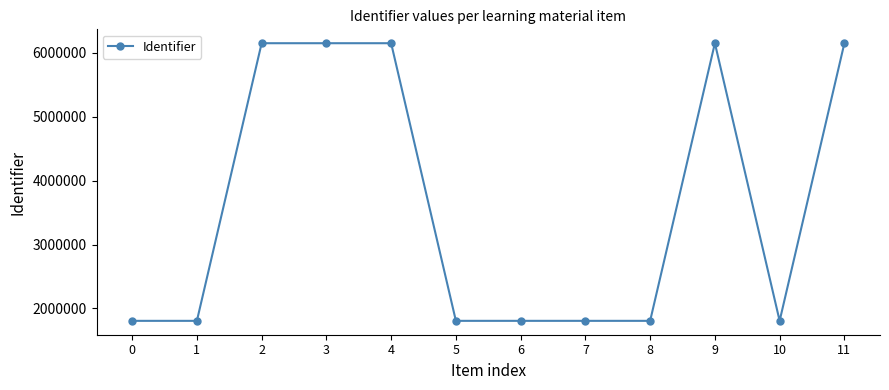

How many categories are shown in the chart?

12